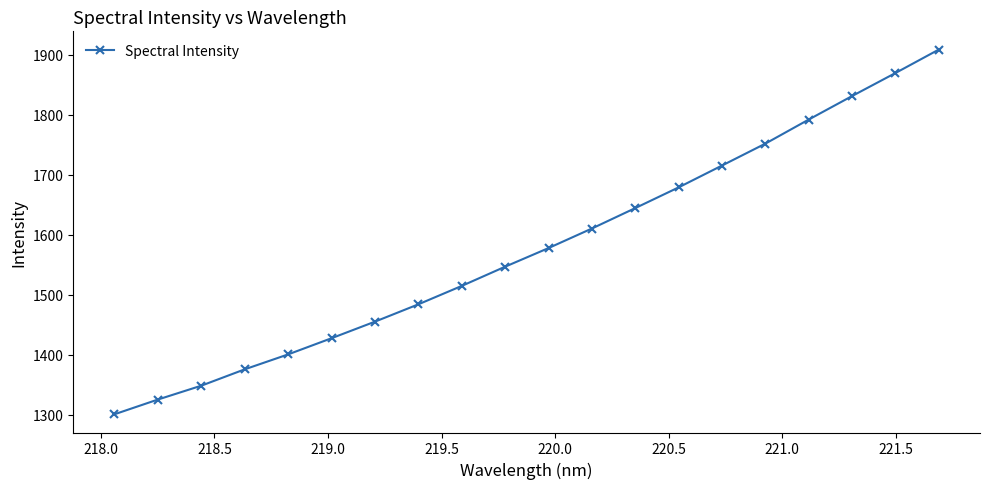

What is the sum of all values?

31561.5